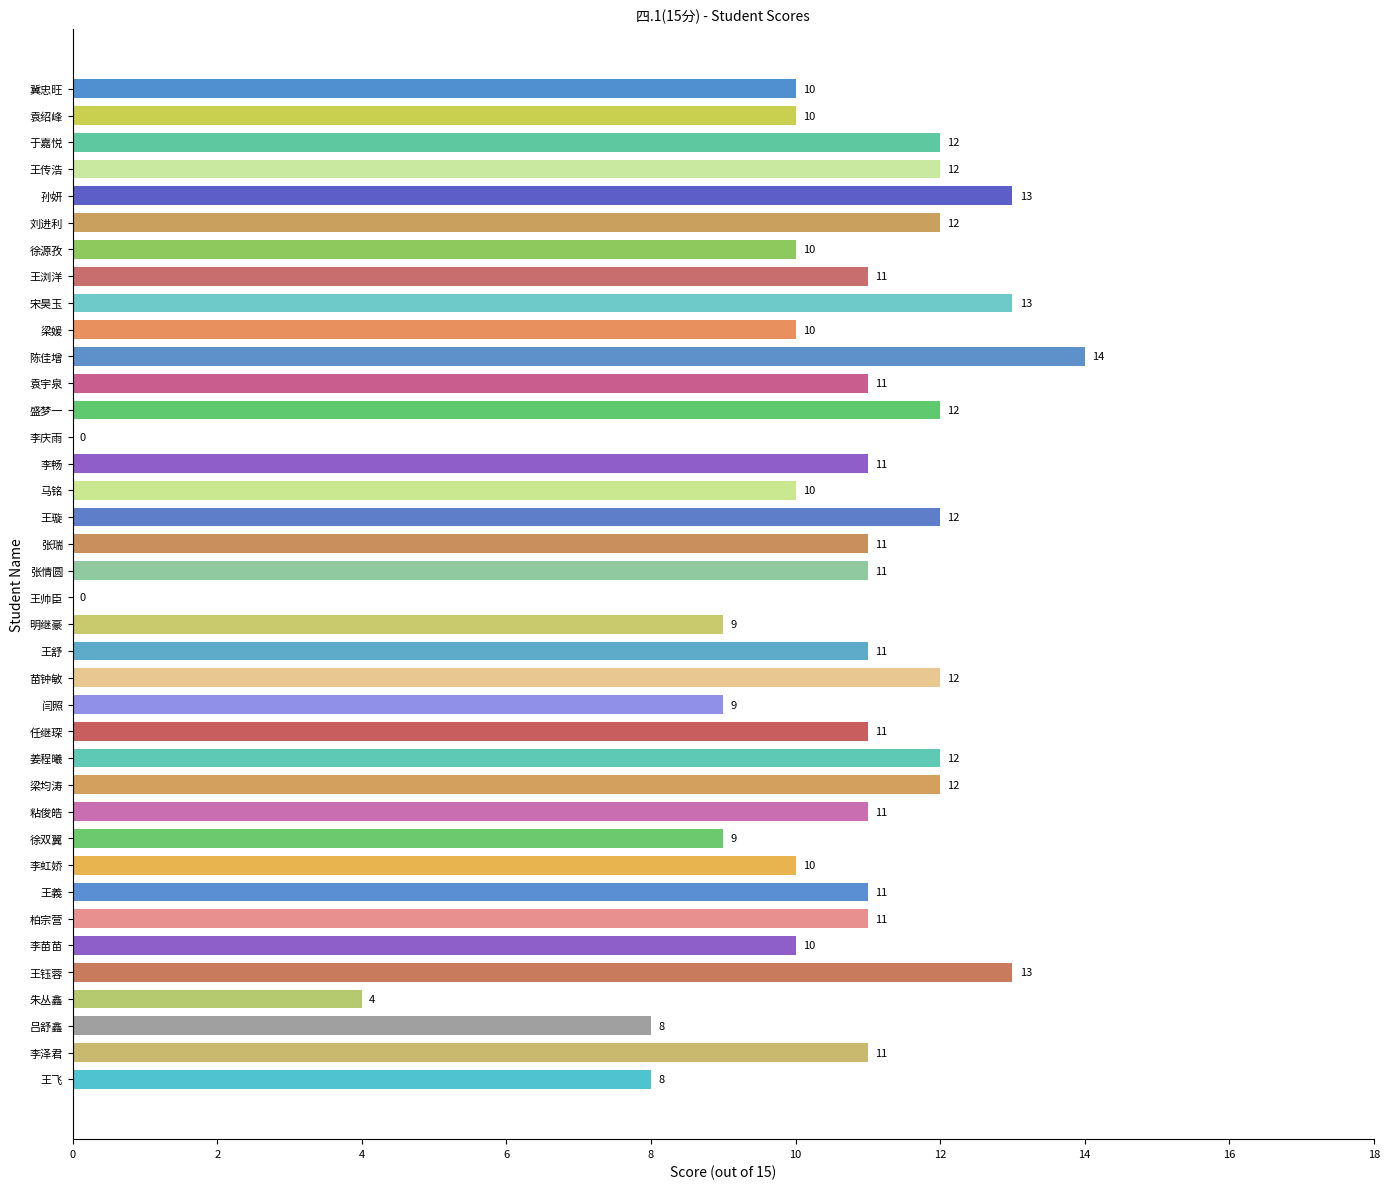

What is the sum of the values at 李虹娇 and 盛梦一?

22